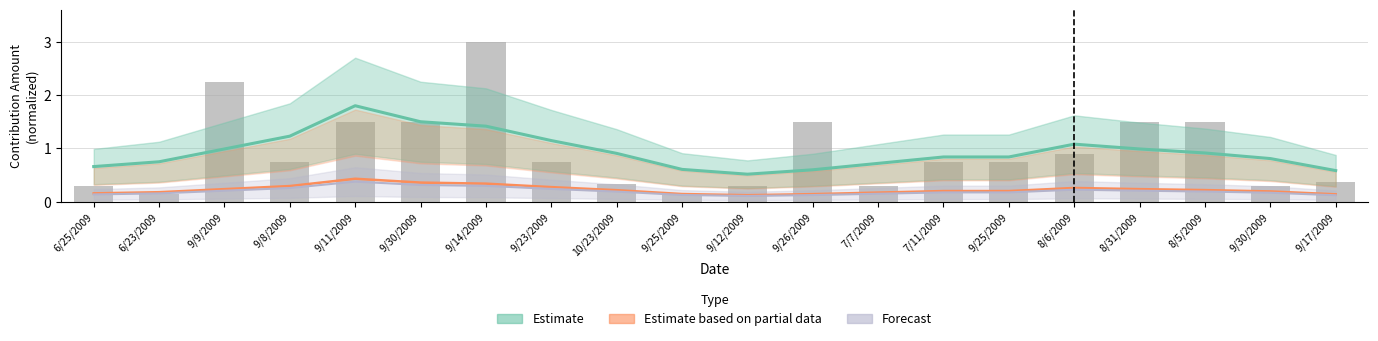

The Estimate based on partial data series shows 0.3 at 9/8/2009. True or false?

True